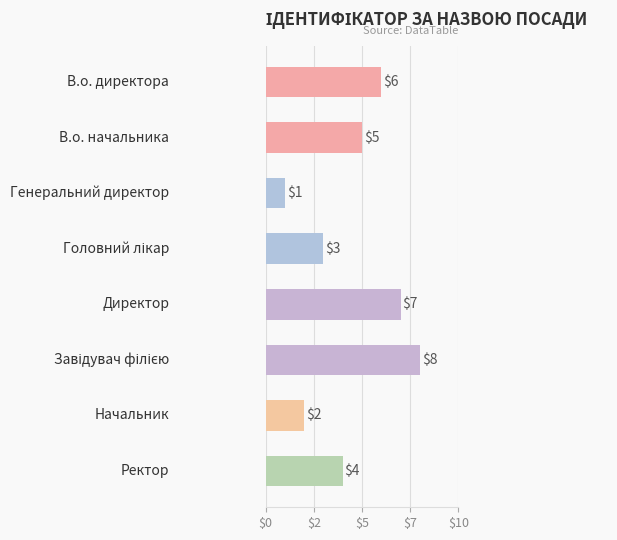

How many distinct data groups are displayed?

1